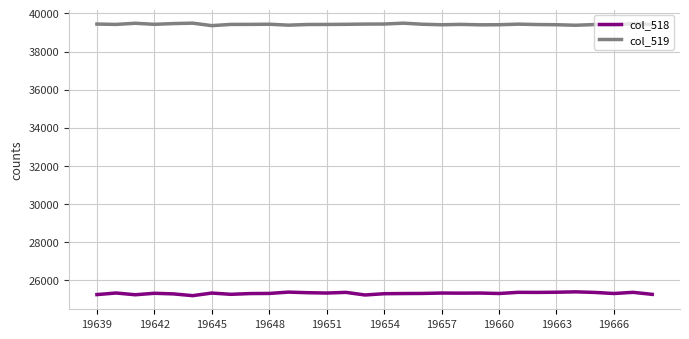

What is the maximum value for col_519?

39488